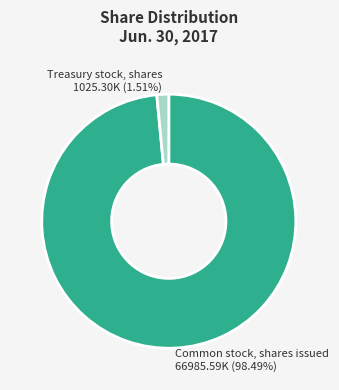

To the nearest percent, what is the difference between the largest and smallest slice percentages?

97%